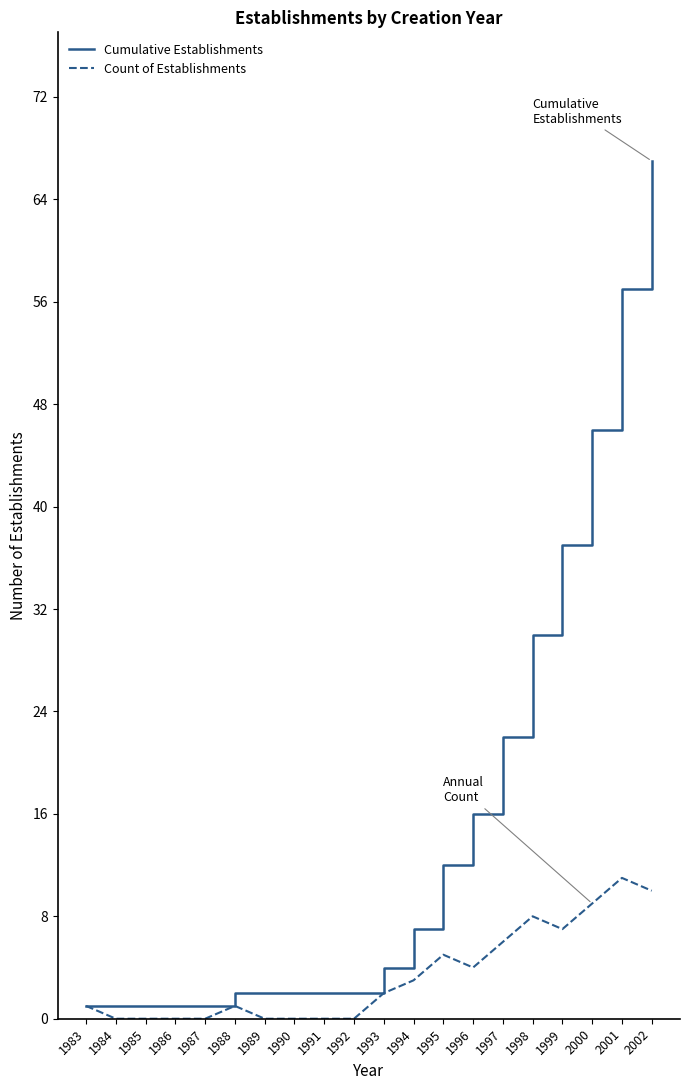

Which series has the largest range (max minus min)?

Cumulative Establishments